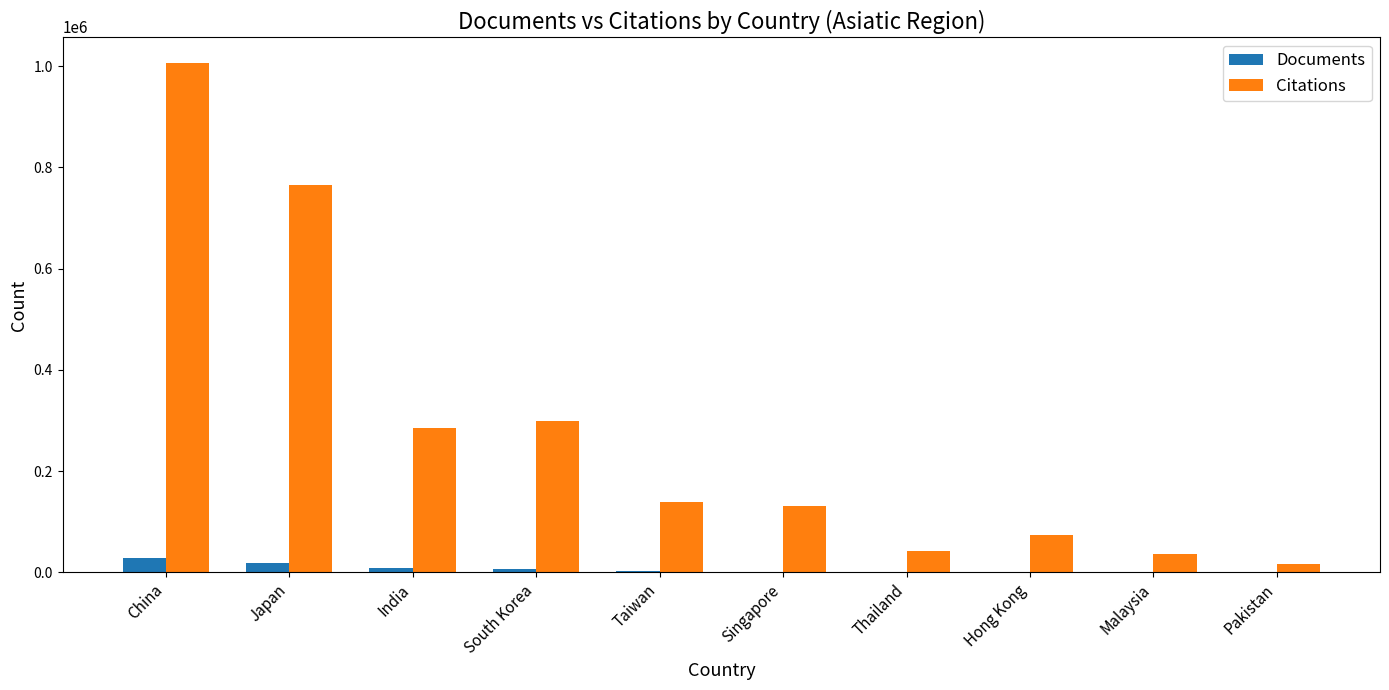

How many groups of bars are there?

10